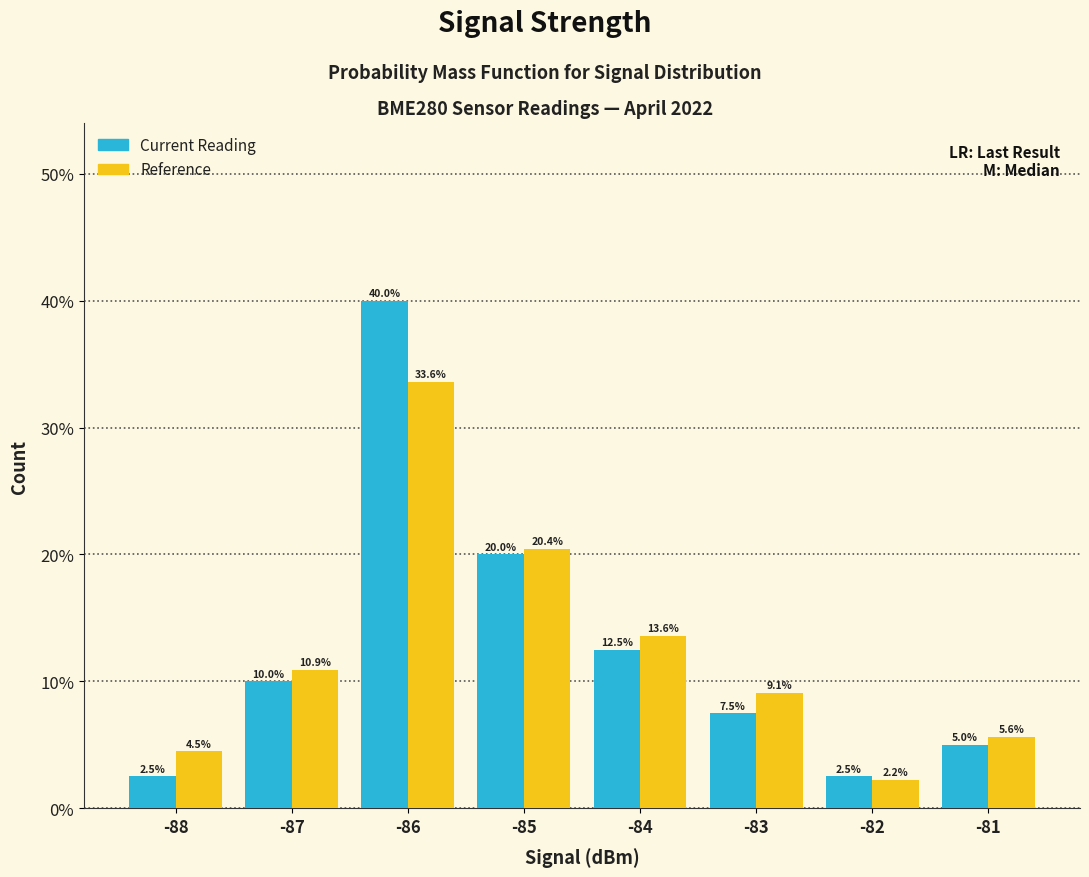

What is the highest value of the Current Reading series?

0.4